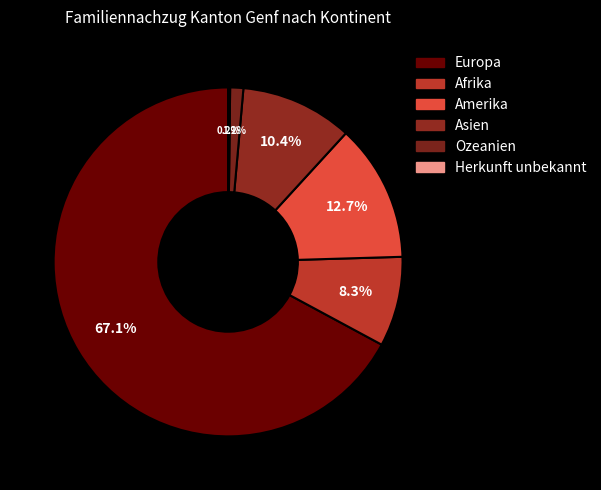

Is it true that Herkunft unbekannt is 1% of the pie?

False